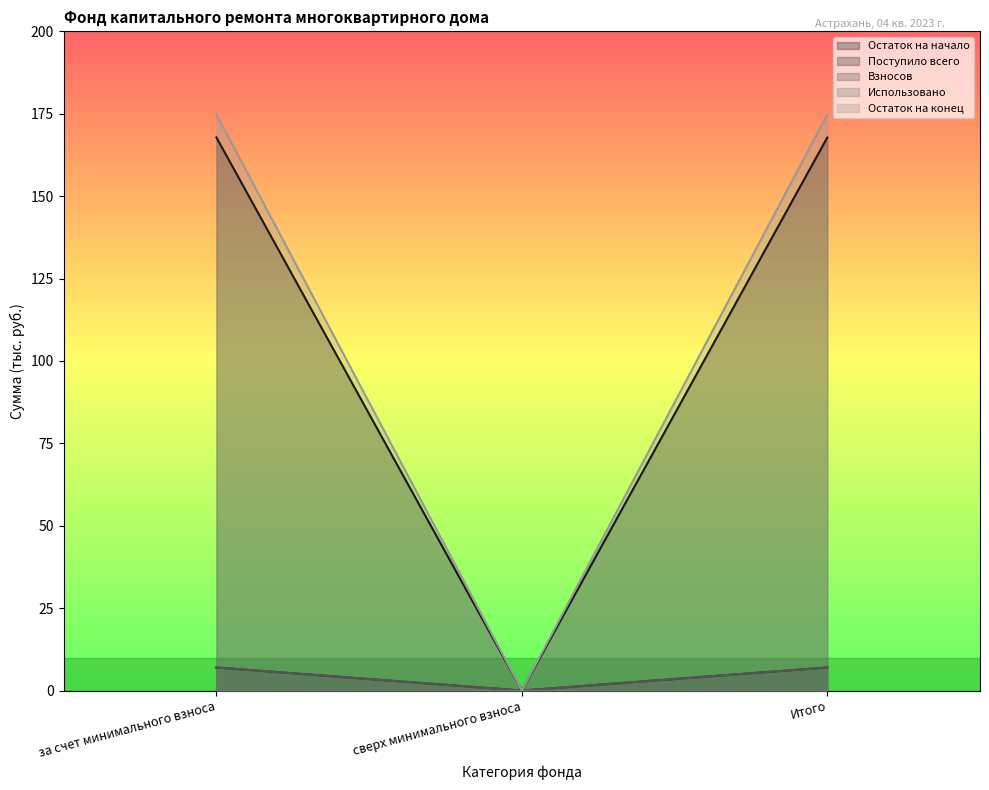

What is the difference between the Остаток на начало values at сверх минимального взноса and Итого?

167.8